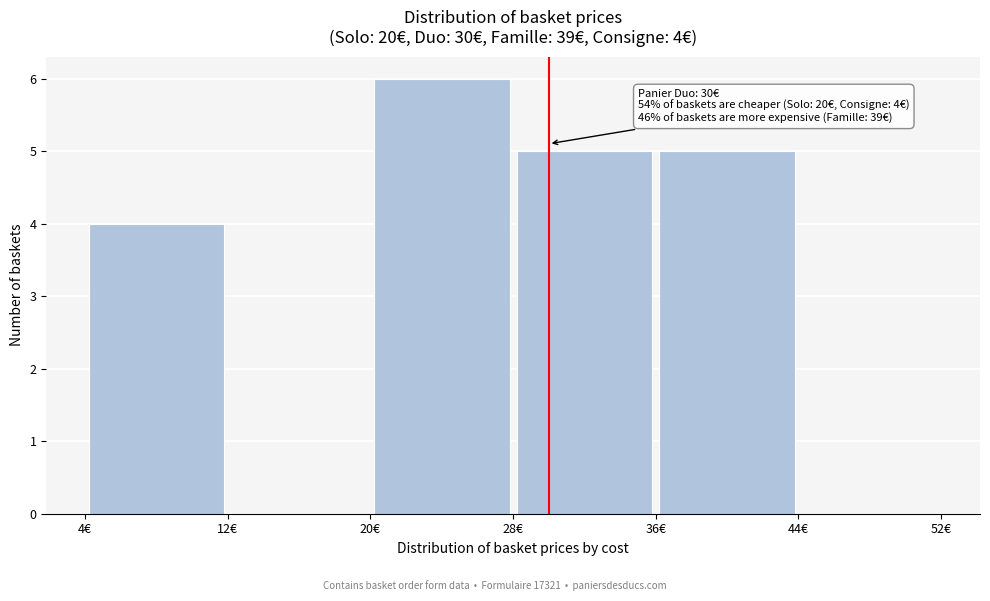

Over which range of the x-axis is the bar tallest?

20 to 28